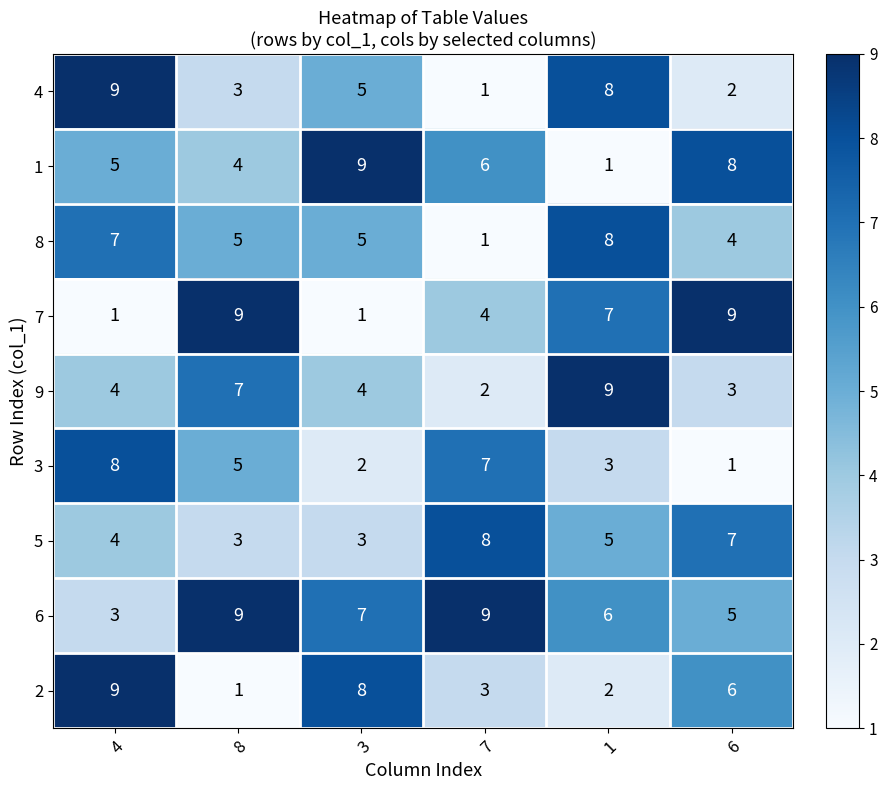

What is the difference between the 2 values at 8 and 3?

7